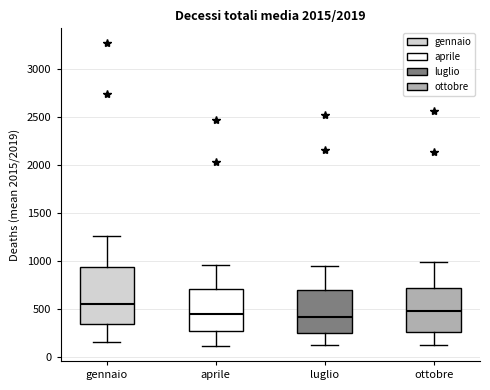

Which box is the tallest, from its lower edge to its upper edge?

gennaio